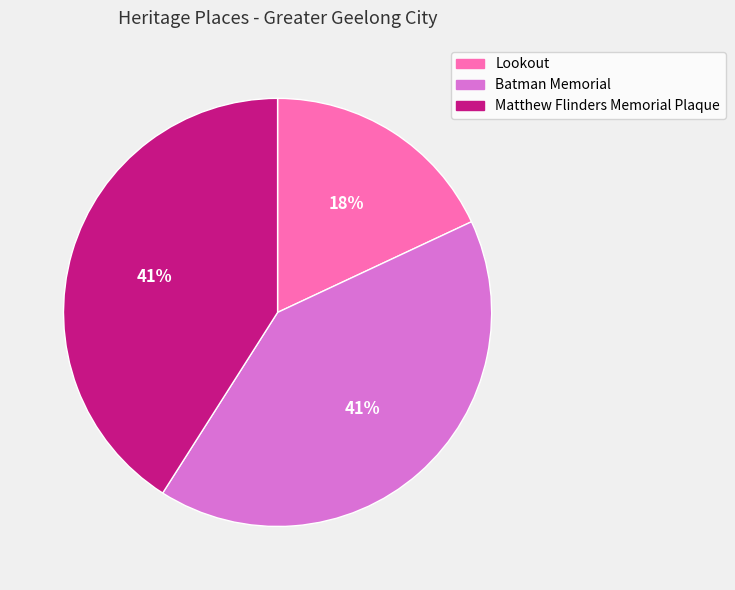

What is the ratio of the value at Batman Memorial to the value at Matthew Flinders Memorial Plaque?

1.0